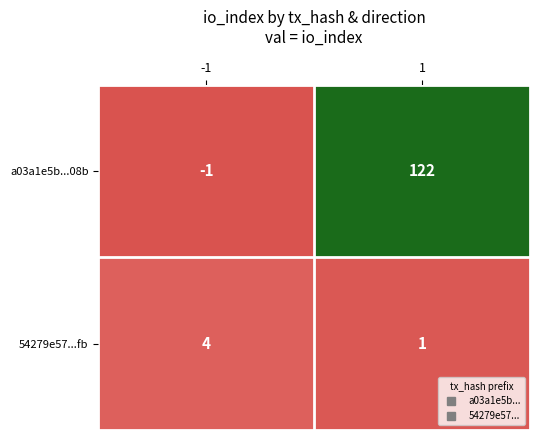

What is the approximate value of a03a1e5b...08b at 1, to the nearest 50?

100